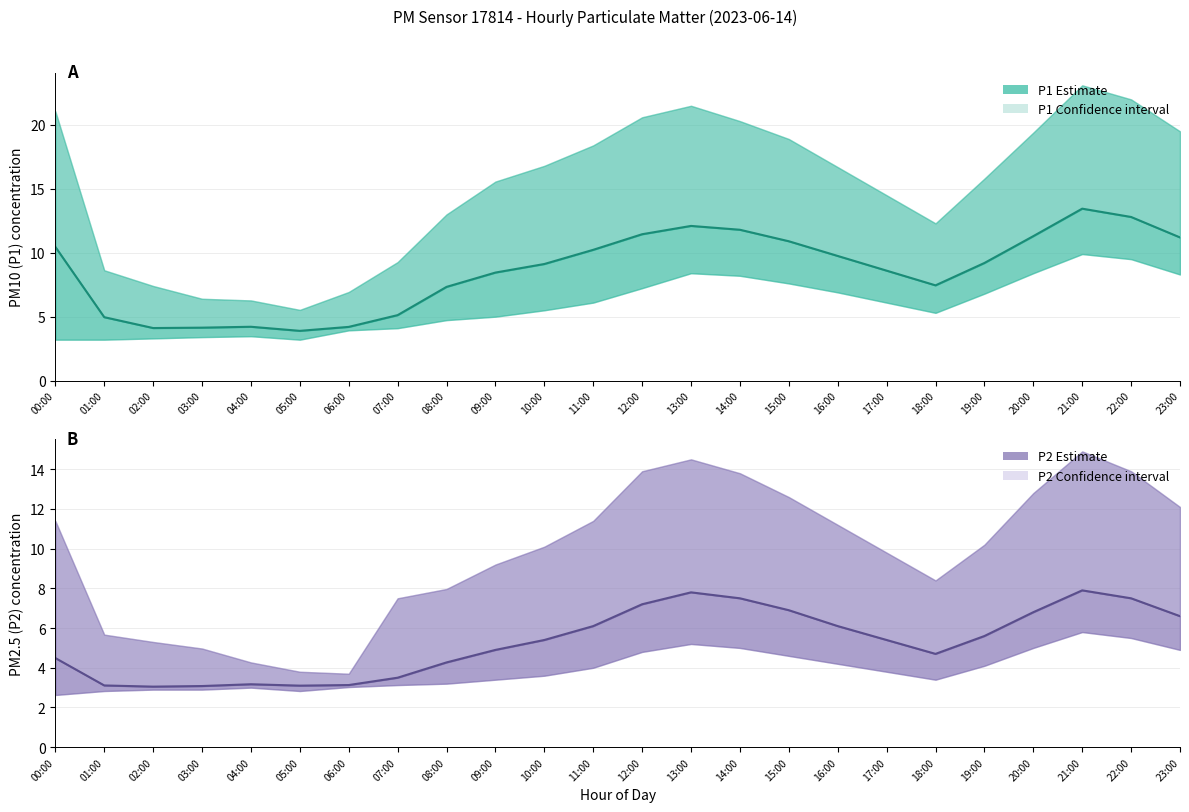

At which label is P2 mean closest to 5?

09:00